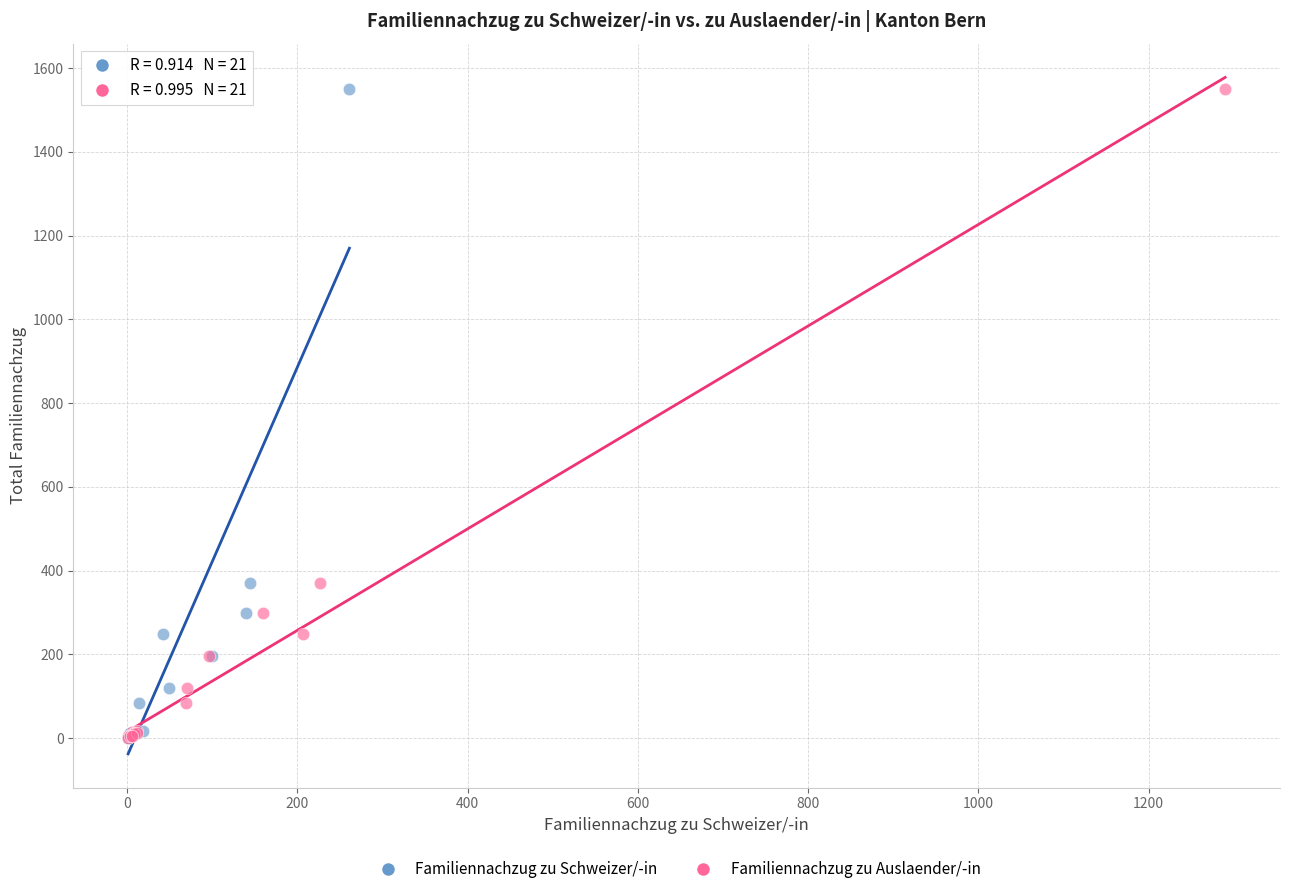

What are all the series names shown in the legend?

Familiennachzug zu Schweizer/-in, Familiennachzug zu Auslaender/-in